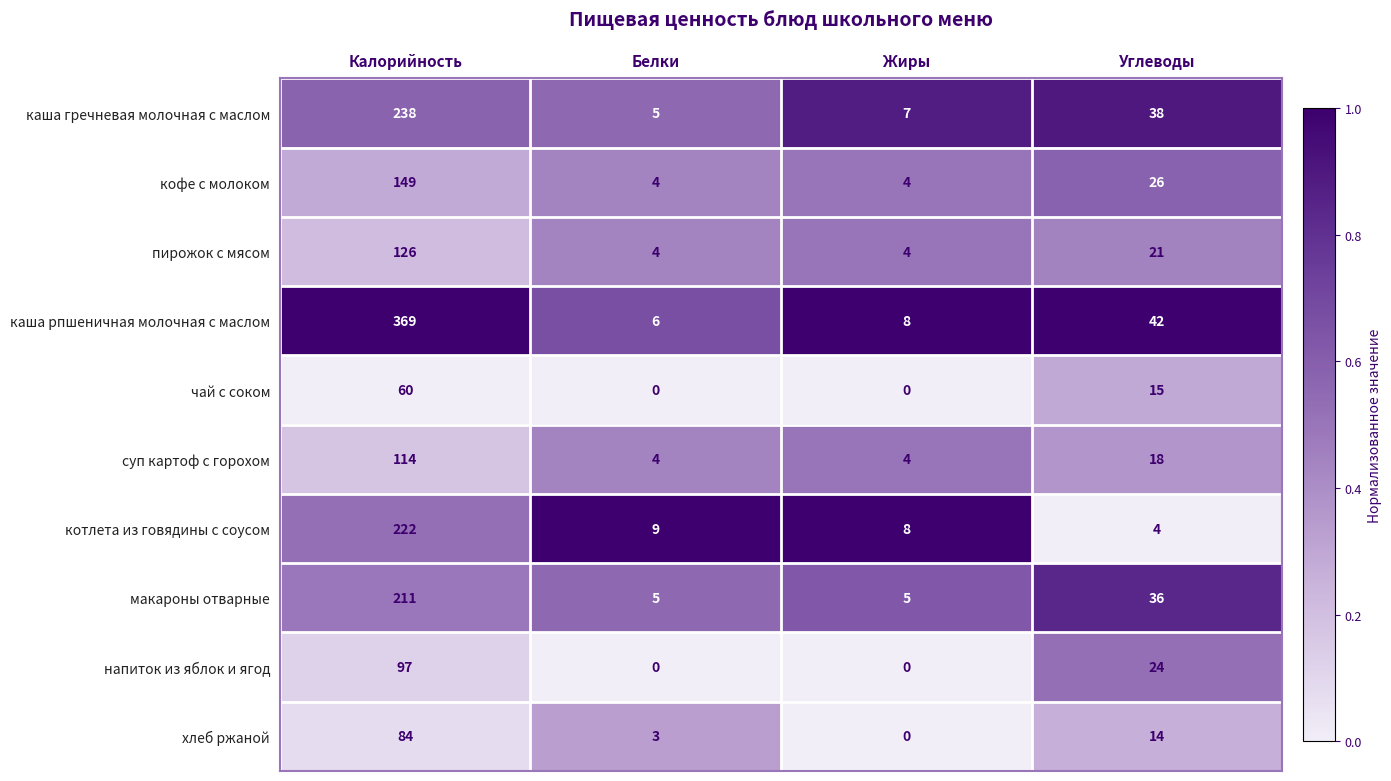

Which series has the largest total across all categories?

каша рпшеничная молочная с маслом